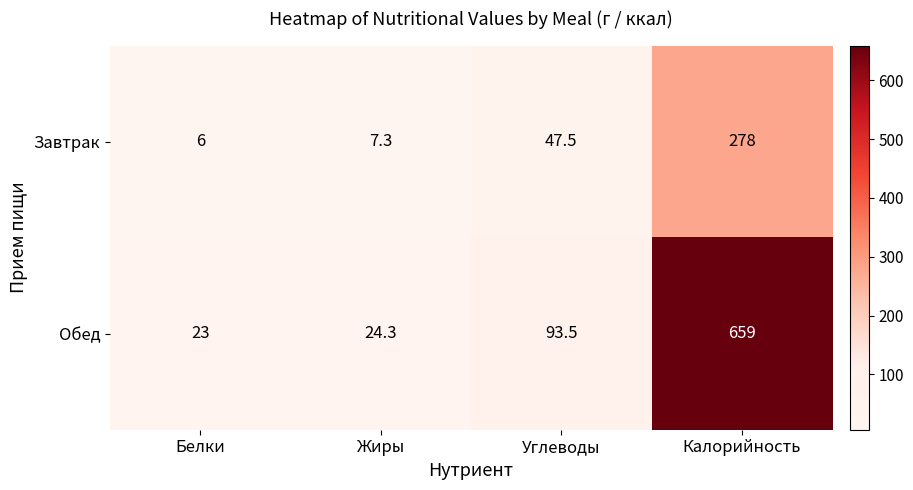

Reading left to right, list all the values displayed in this chart.

Завтрак: Белки=6.0	Жиры=7.3	Углеводы=47.5	Калорийность=278.0
Обед: Белки=23.0	Жиры=24.3	Углеводы=93.5	Калорийность=659.0